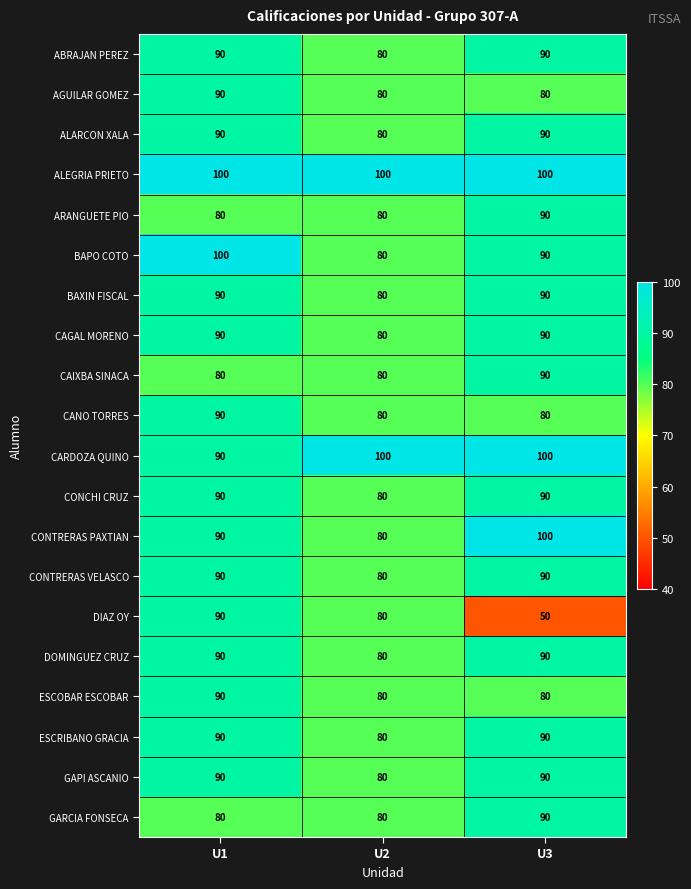

At which label does CONTRERAS PAXTIAN reach its peak?

U3